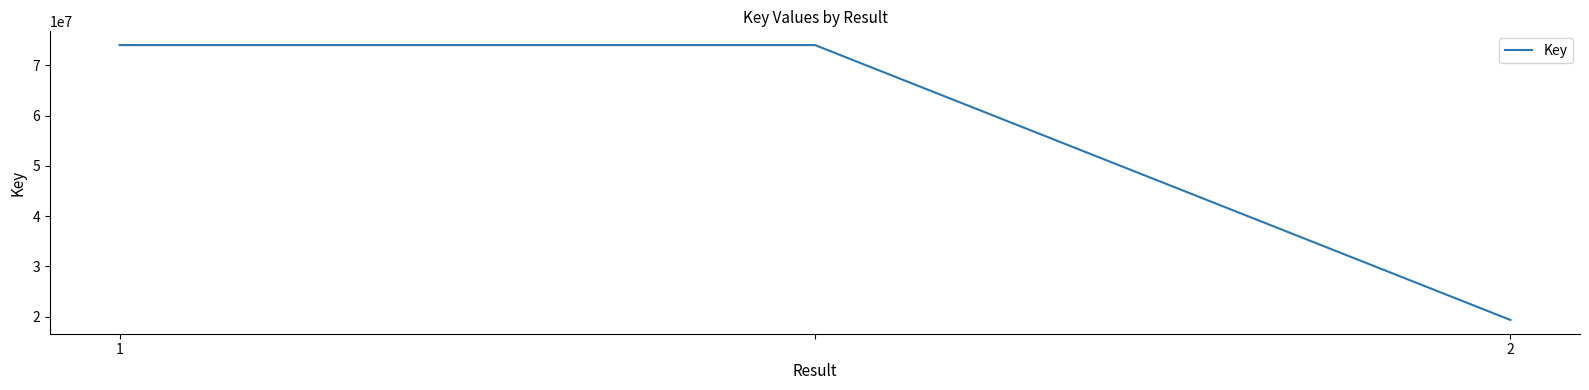

How many categories are shown in the chart?

3